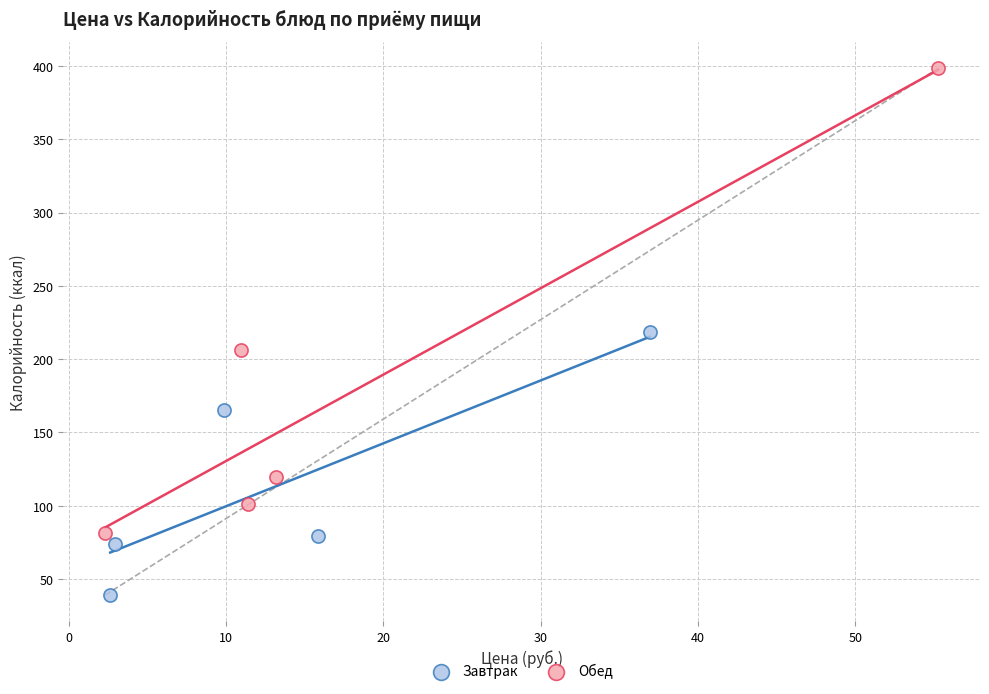

Which series reaches the maximum Y coordinate?

Обед